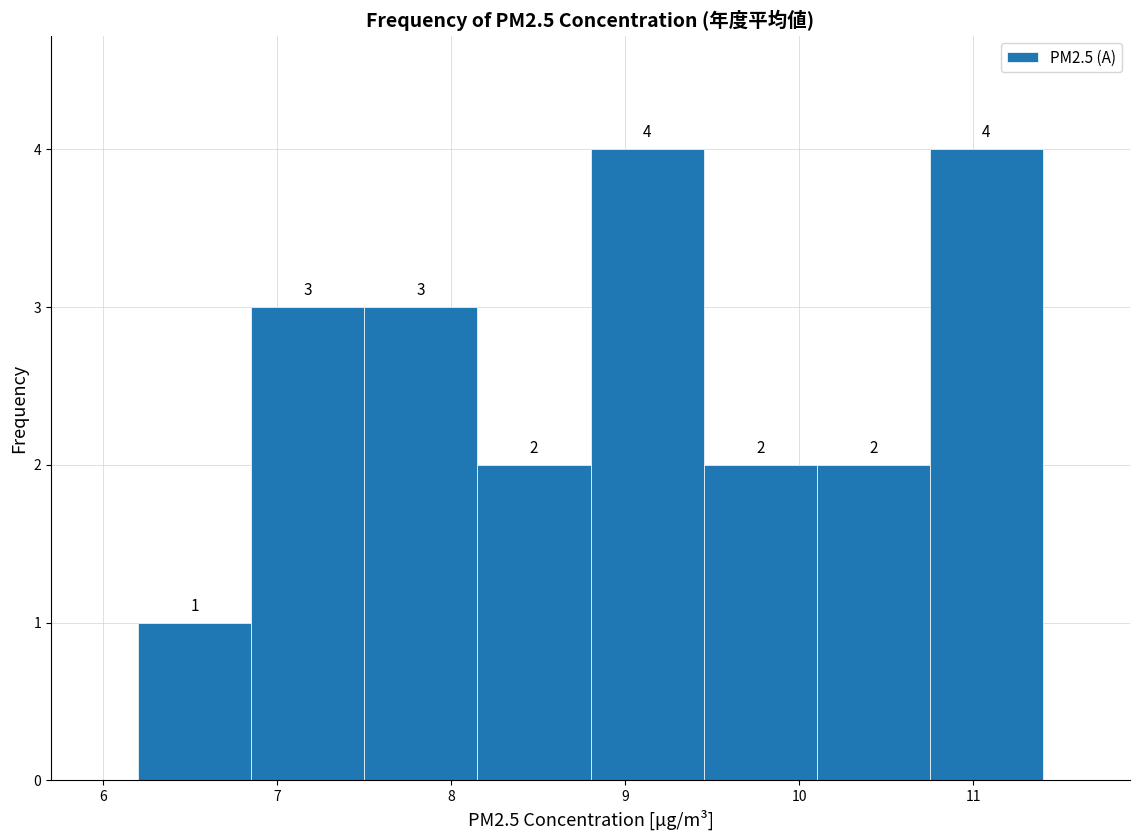

Reading left to right, transcribe this chart: for each bar, give the range it covers on the x-axis and its height. The bar edges are not printed on the chart, so give them approximately, as read against the axis.

6.20 to 6.85: 1
6.85 to 7.50: 3
7.50 to 8.15: 3
8.15 to 8.80: 2
8.80 to 9.45: 4
9.45 to 10.10: 2
10.10 to 10.75: 2
10.75 to 11.40: 4